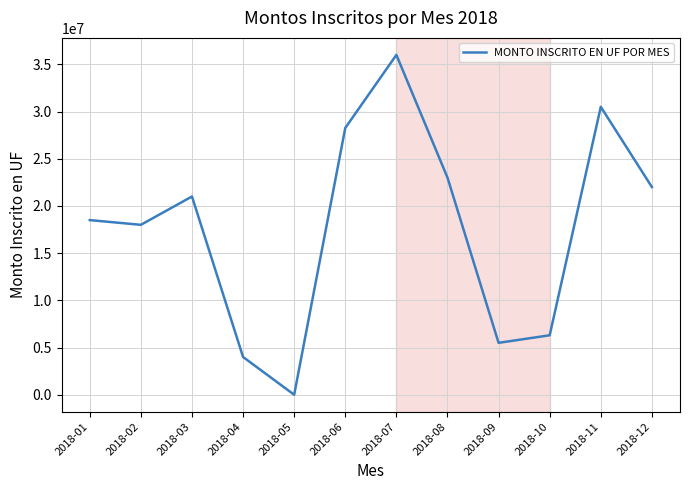

How many values are below 21000000?

6